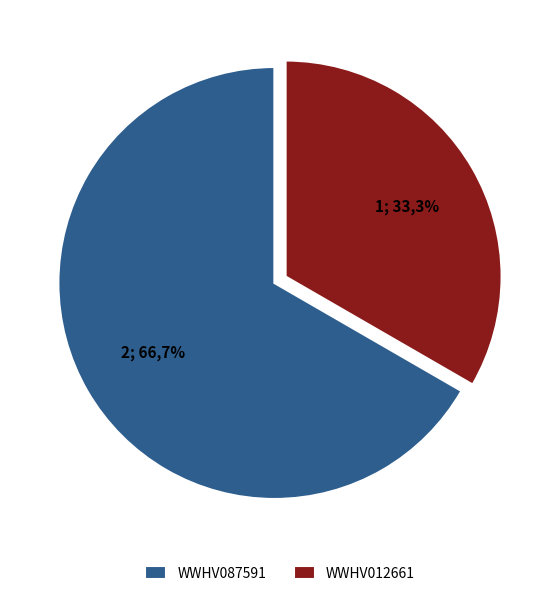

What percentage is the WWHV012661 slice, to the nearest percent?

33%